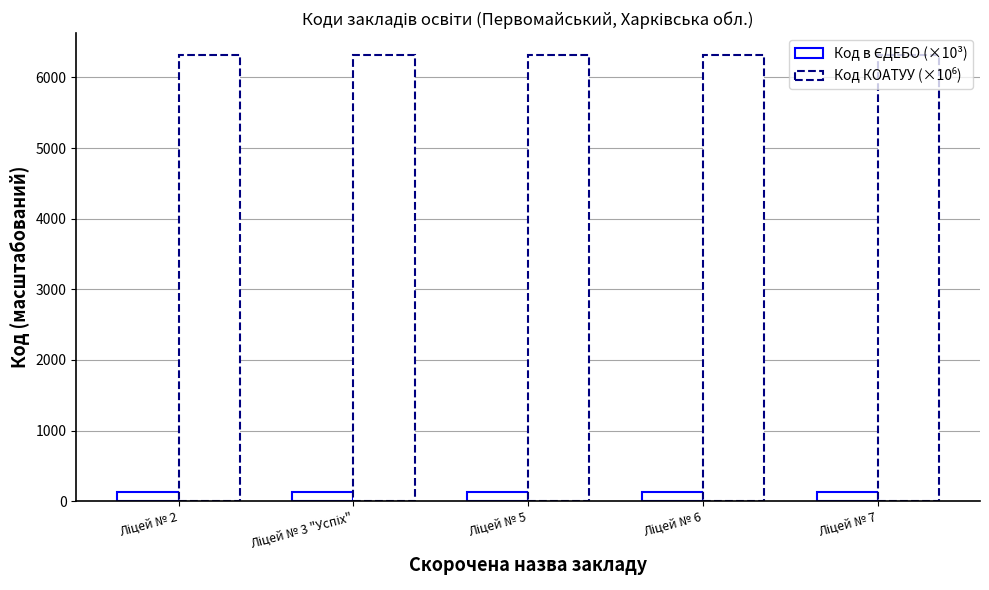

List the series in order of their peak value, lowest first.

Код в ЄДЕБО (×10³), Код КОАТУУ (×10⁶)